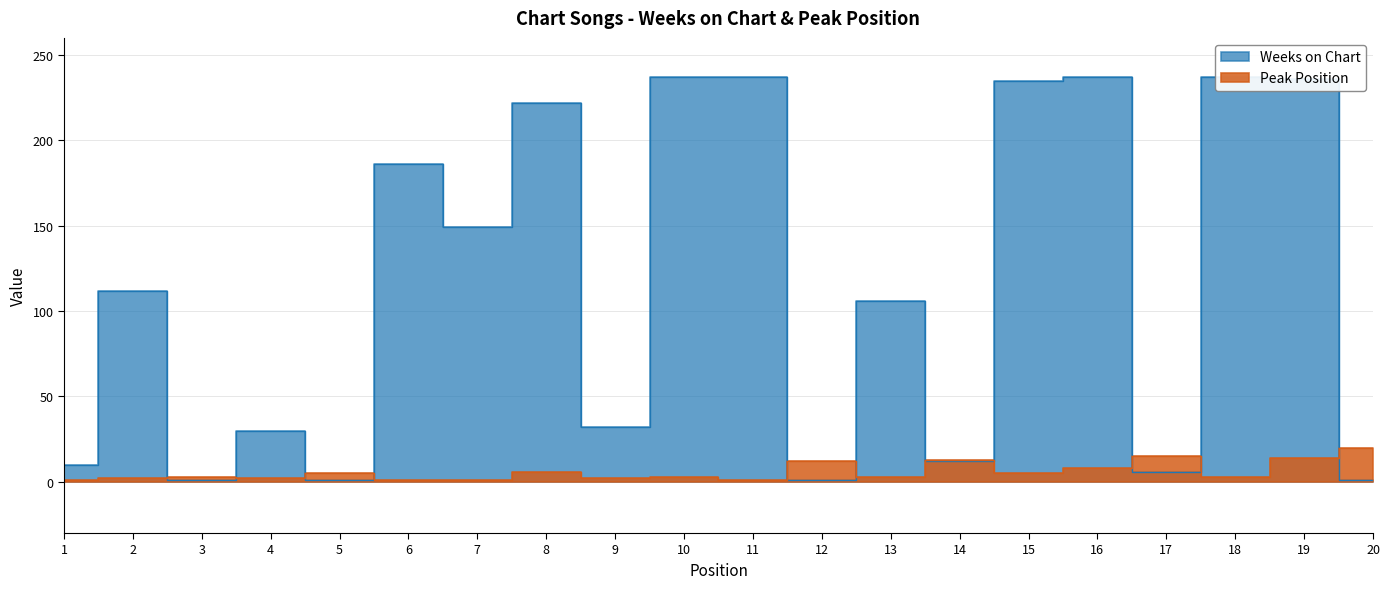

Where is the first local maximum for Weeks on Chart?

2